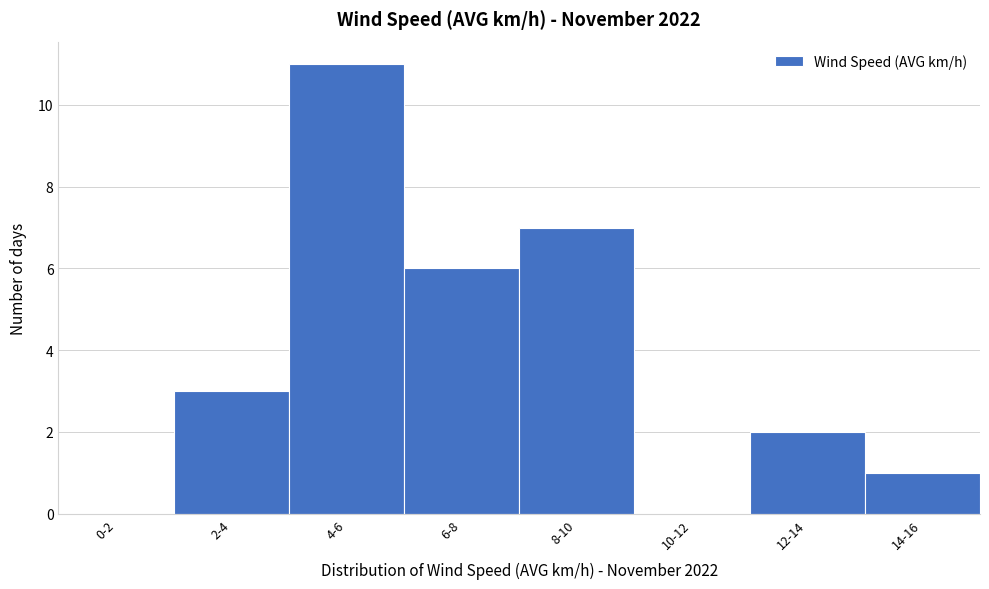

Reading left to right, what are all the values shown in this chart?

0-2=0	2-4=3	4-6=11	6-8=6	8-10=7	10-12=0	12-14=2	14-16=1